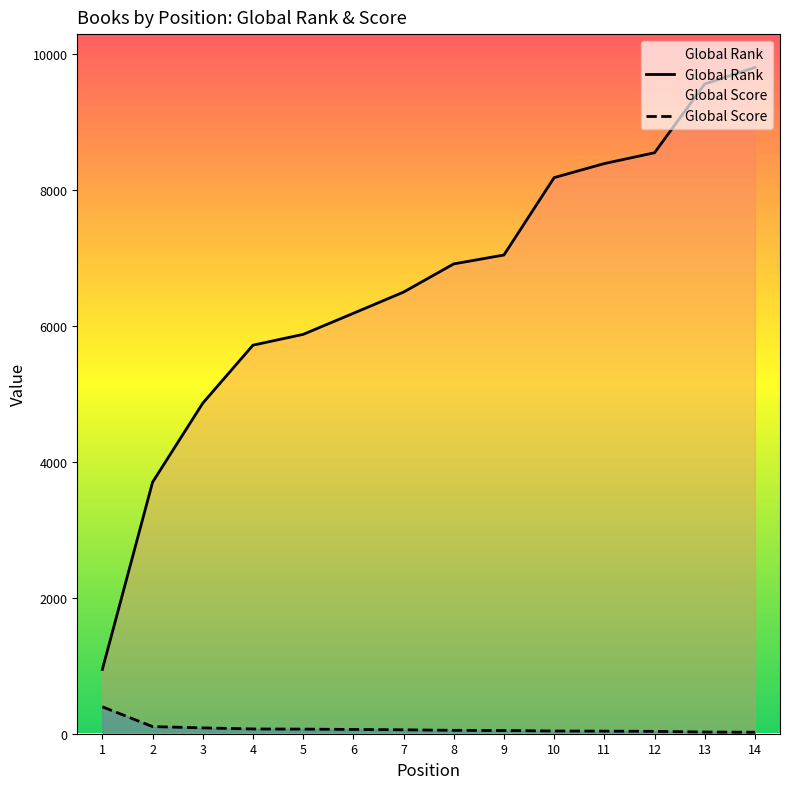

True or false: Global Rank and Global Score cross at least once.

False